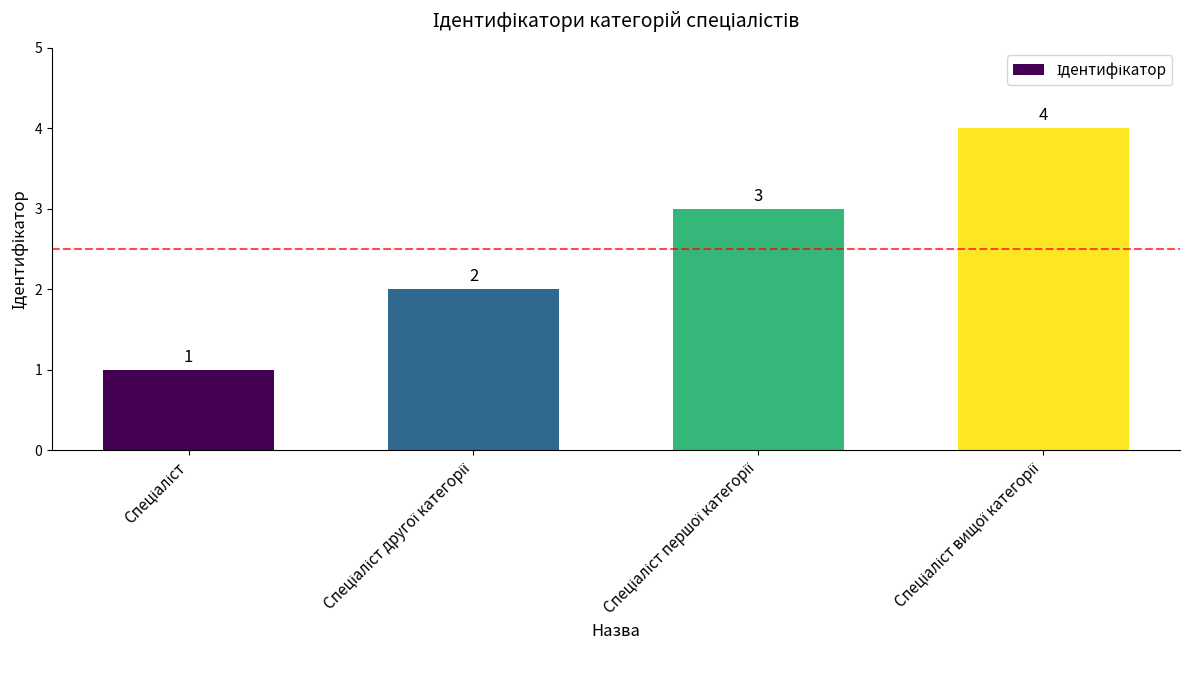

What is the value of the 2nd bar from the left?

2